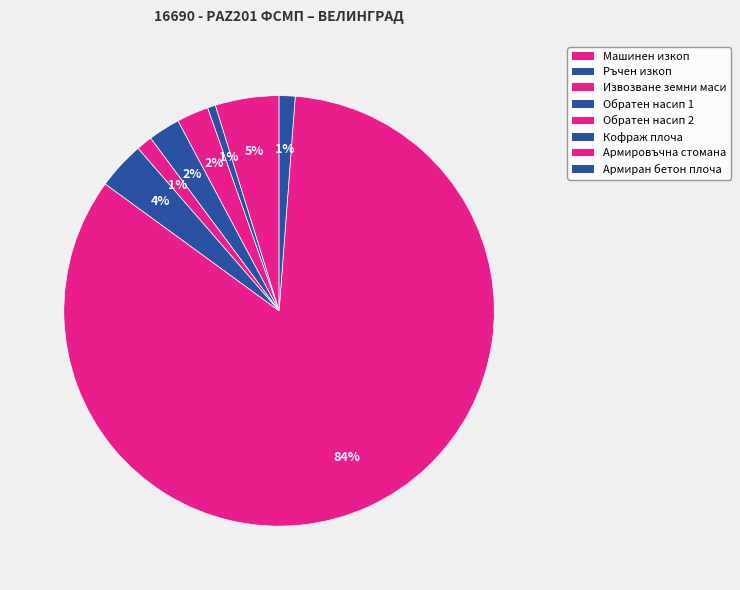

Is Обратен насип 2 the majority of the pie?

No